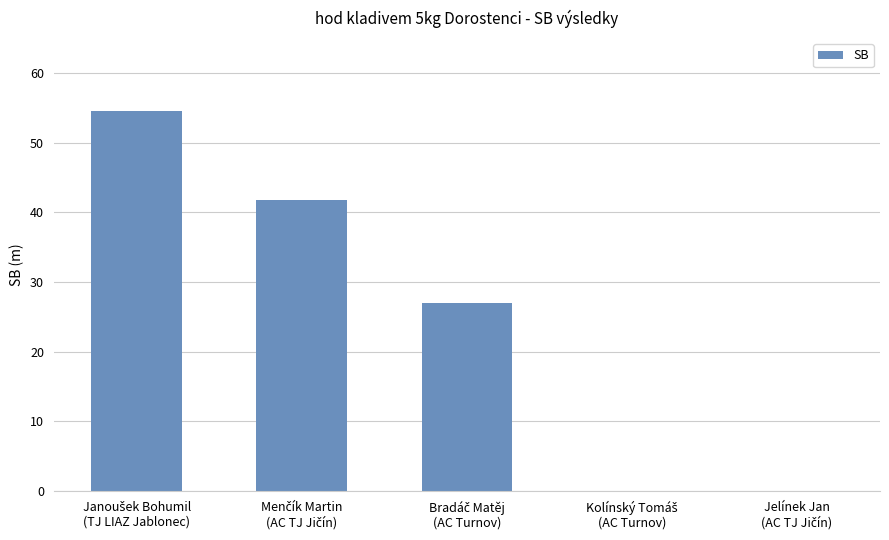

What is the sum of all values?

123.3